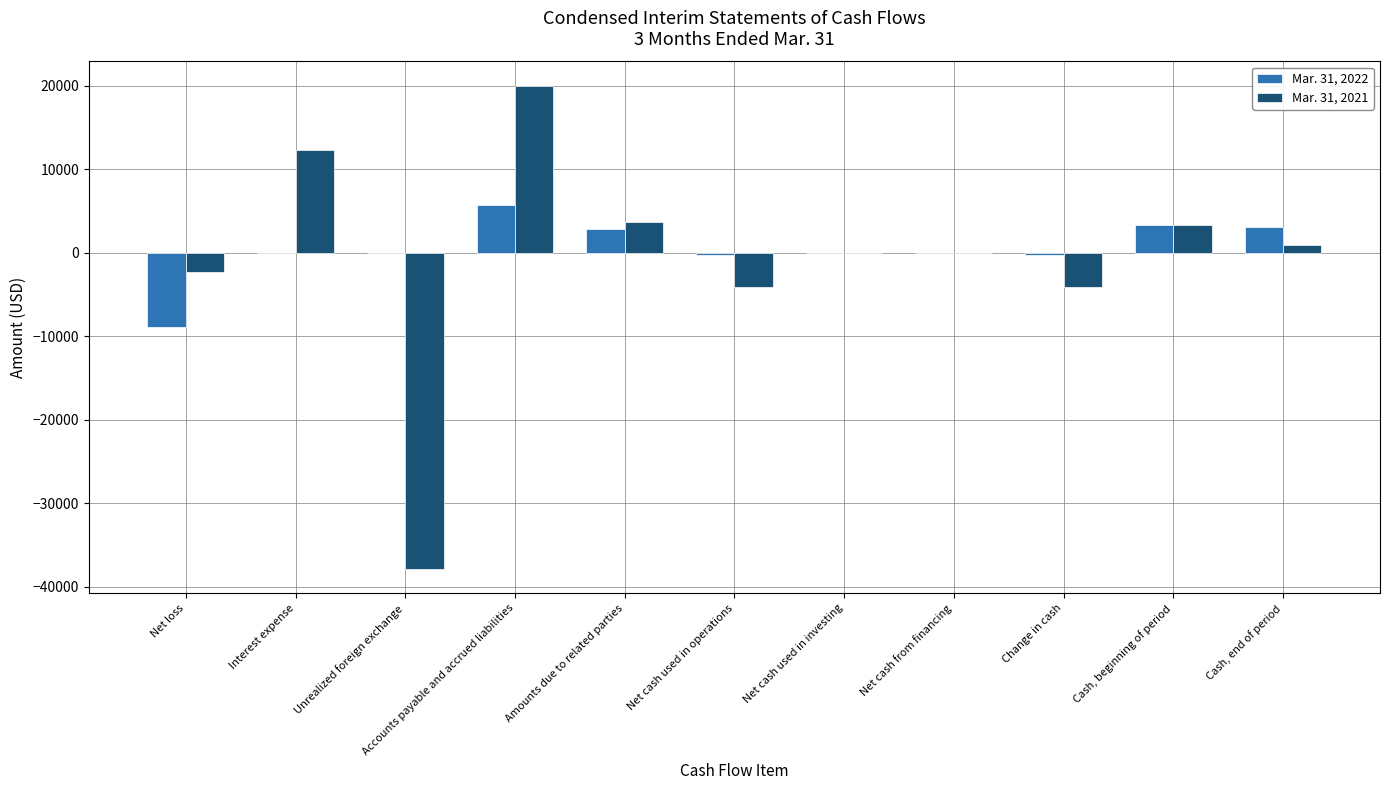

Between Interest expense and Accounts payable and accrued liabilities, which series saw the biggest shift?

Mar. 31, 2021